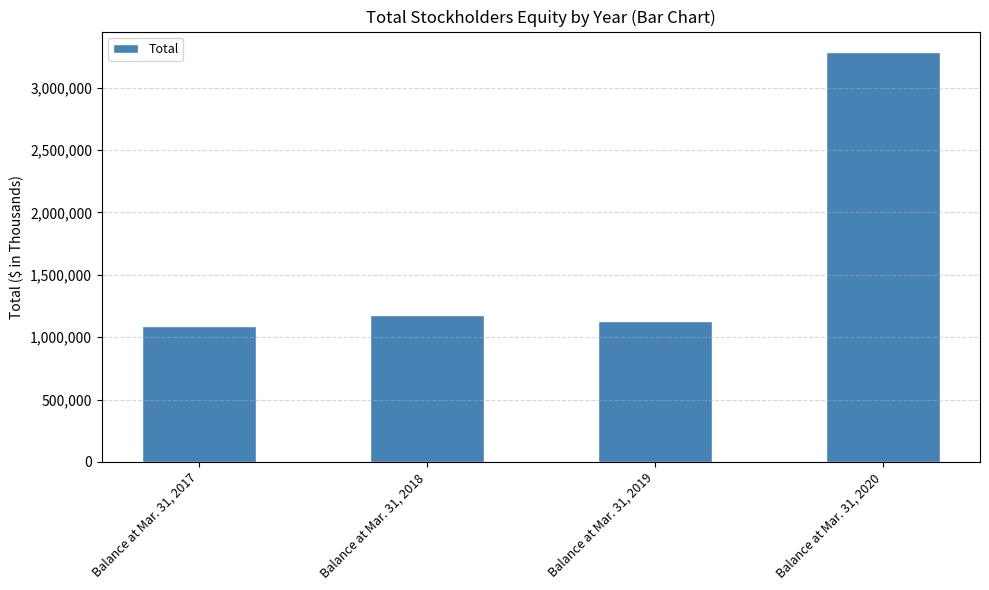

What is the greatest value displayed?

3285447